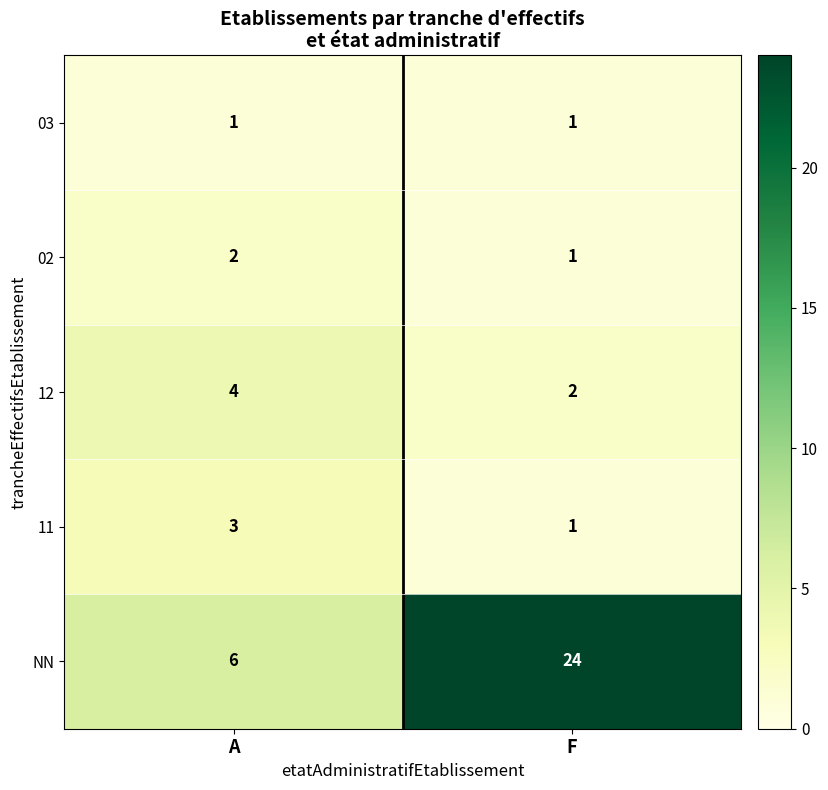

Which category has the lowest value in the 12 series?

F